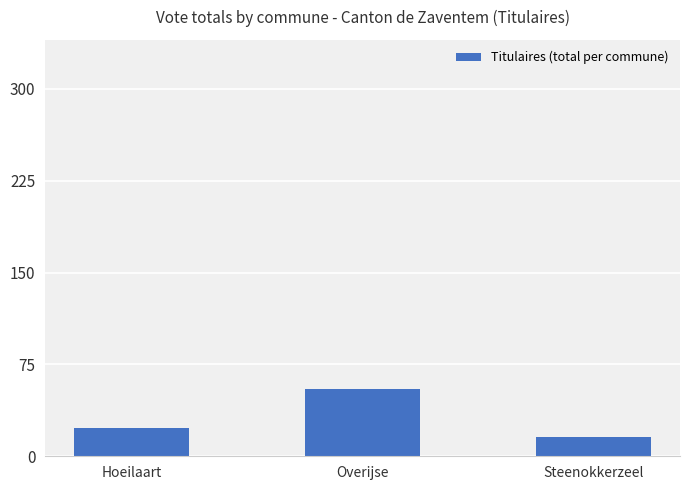

What is the change in value from Overijse to Steenokkerzeel?

-39